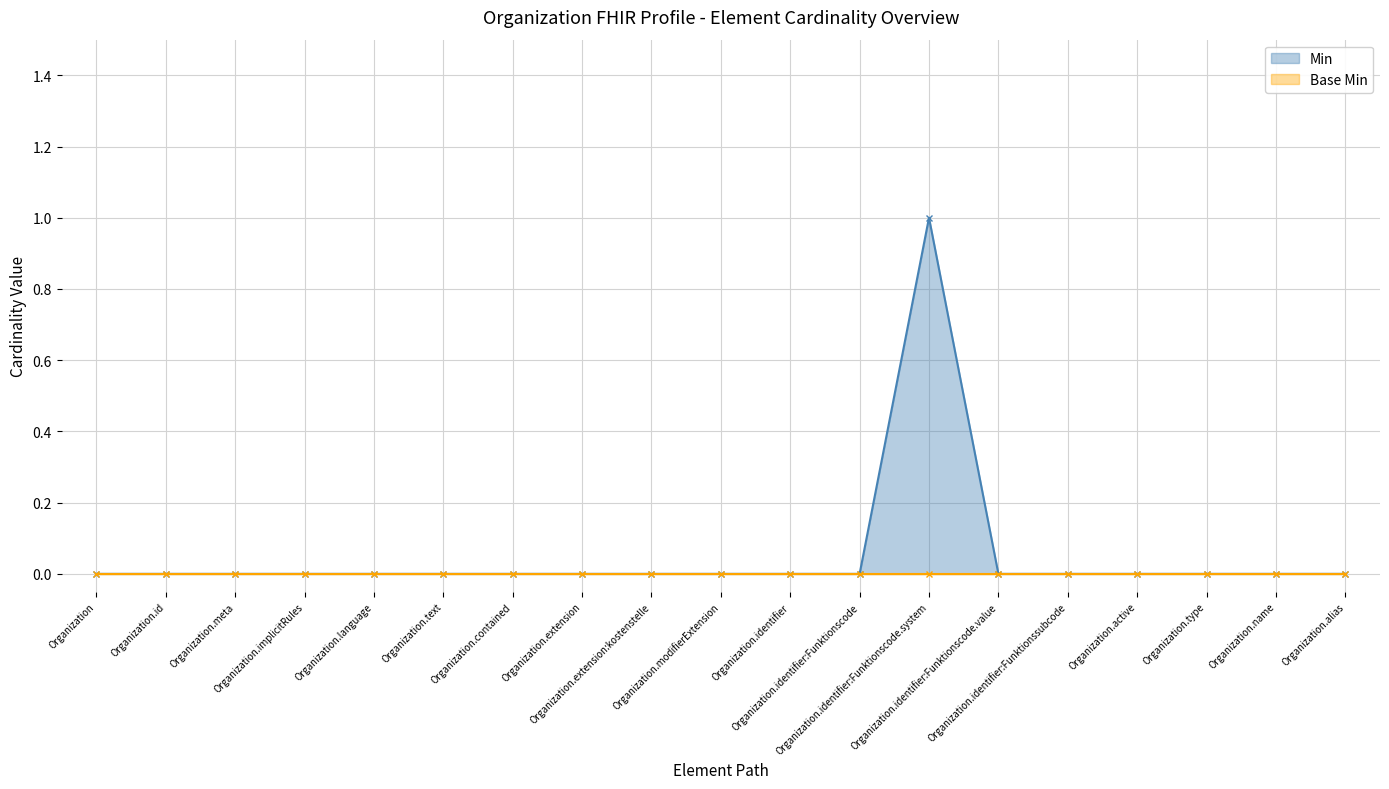

What is the label of the 11th point from the left?

Organization.identifier